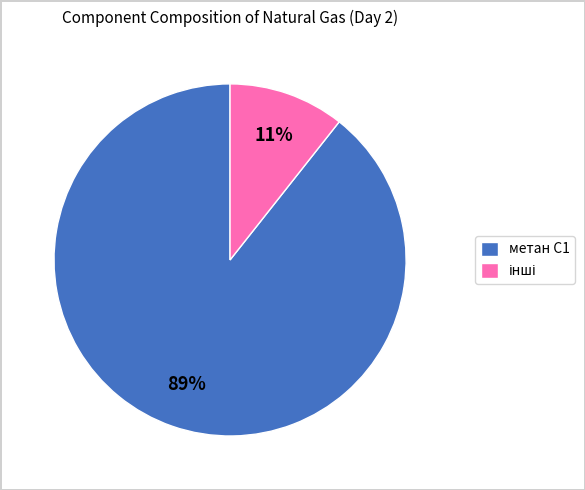

True or false: метан C1 accounts for 79% of the total.

False